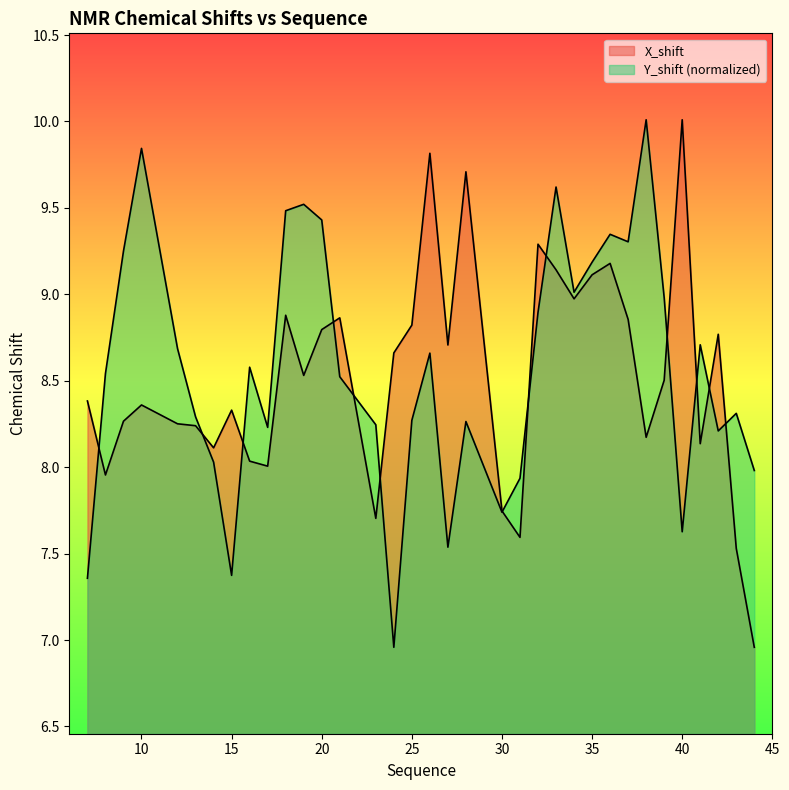

Does the chart display data point markers on the line(s)?

No